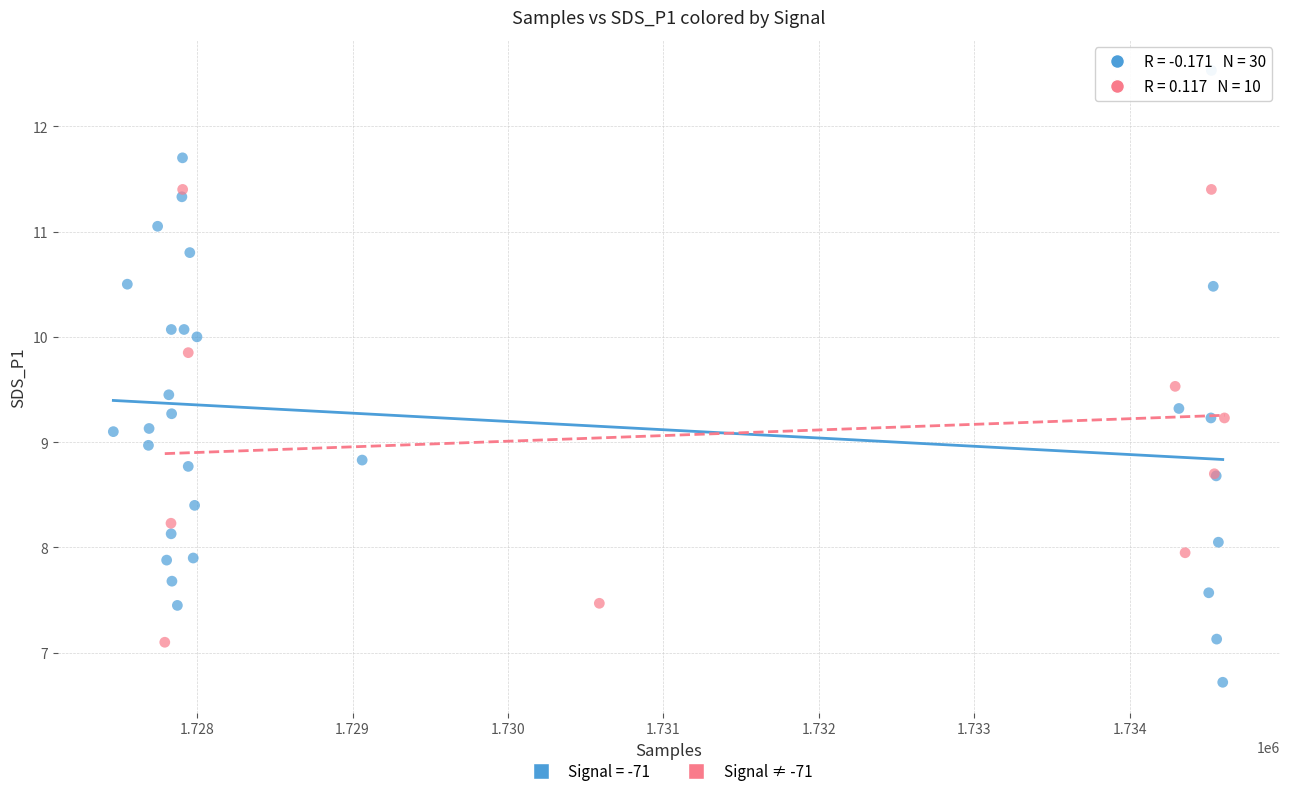

Which series contains the highest Y value?

Signal = -71